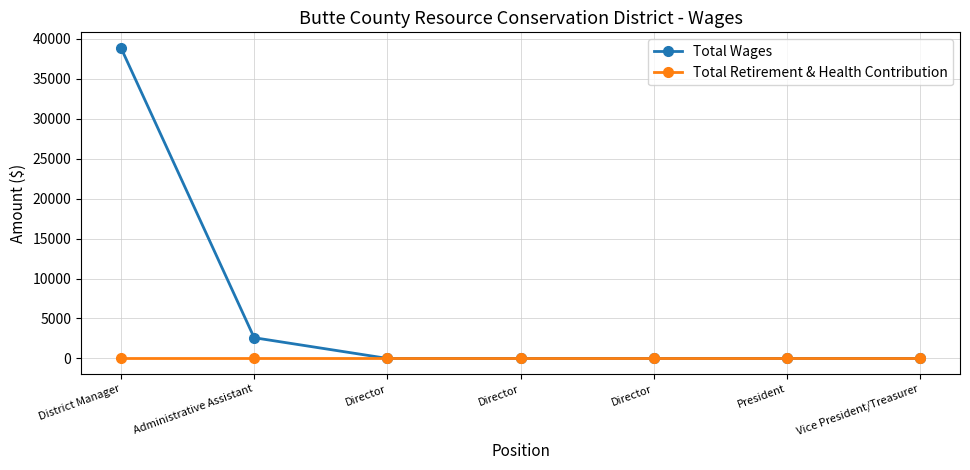

How many values in the Total Wages series exceed 0?

2